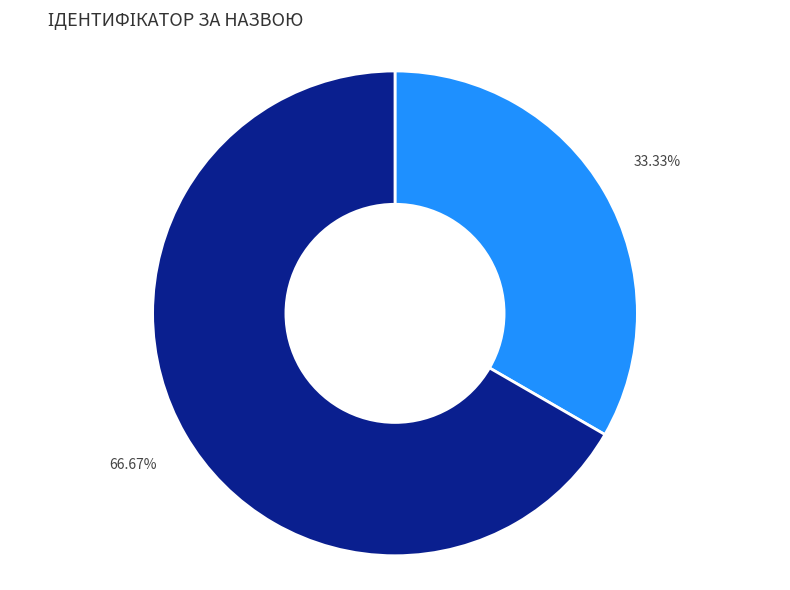

Is there a majority slice in this chart?

Yes